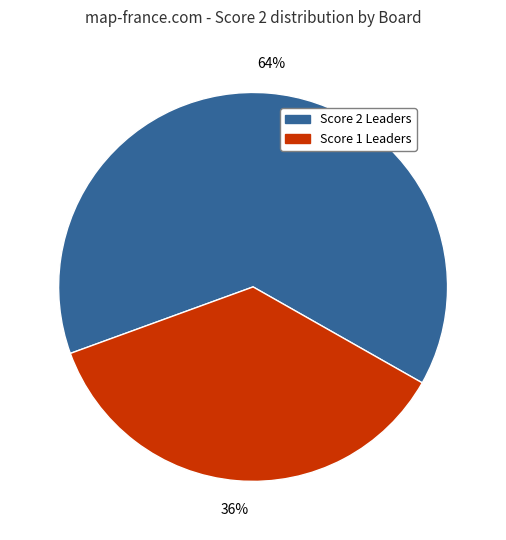

To the nearest percent, what is the difference between the largest and smallest slice percentages?

28%